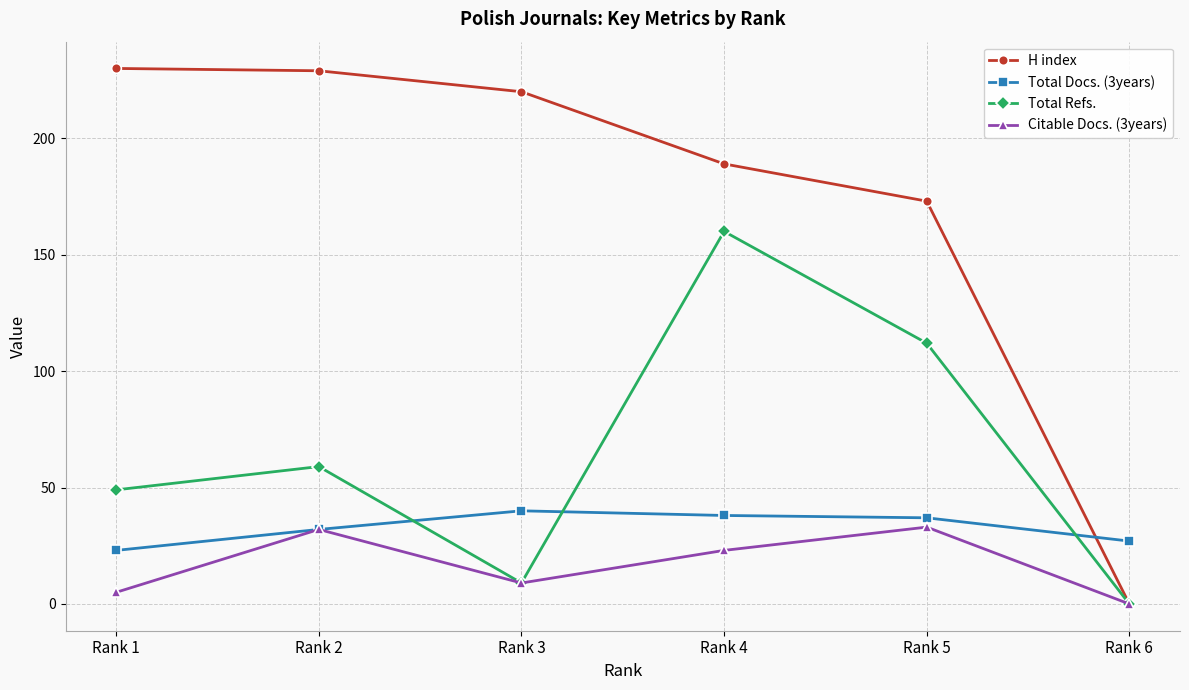

List the series in order of their peak value, highest first.

H index, Total Refs., Total Docs. (3years), Citable Docs. (3years)